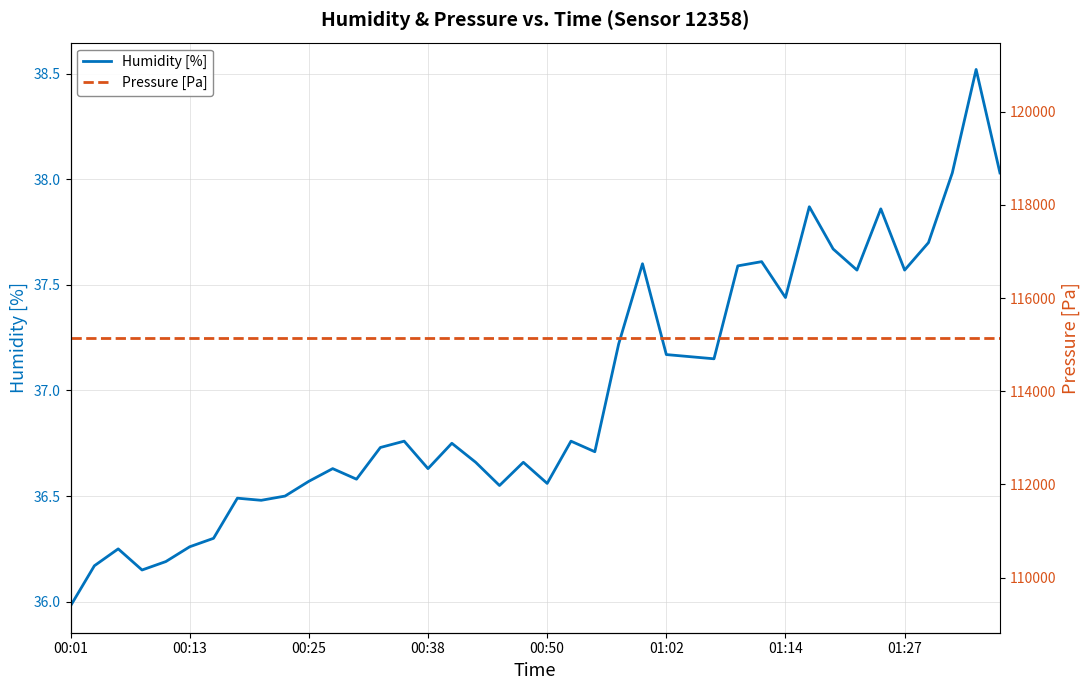

Which category has the lowest value in the Humidity [%] series?

00:01